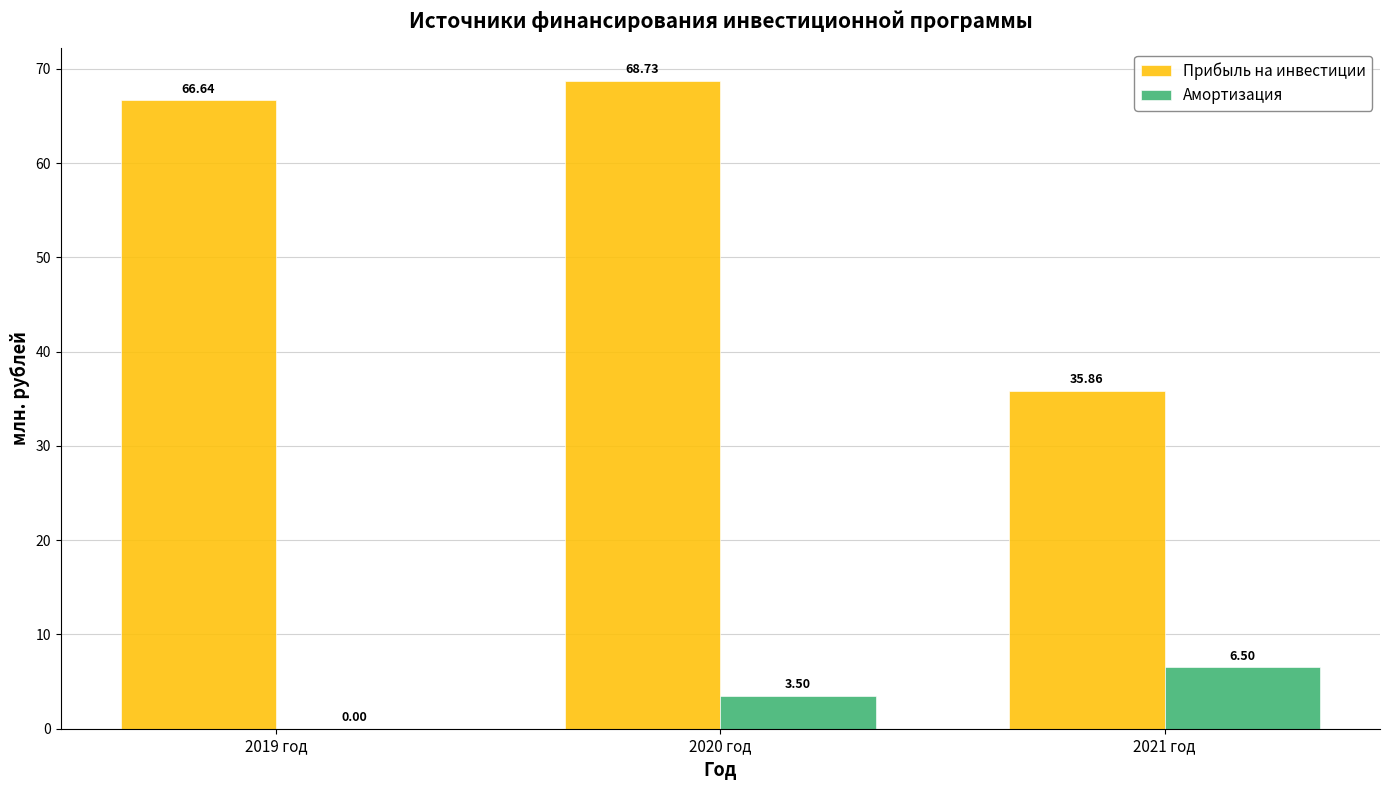

Between 2019 год and 2020 год, which series saw the biggest shift?

Амортизация